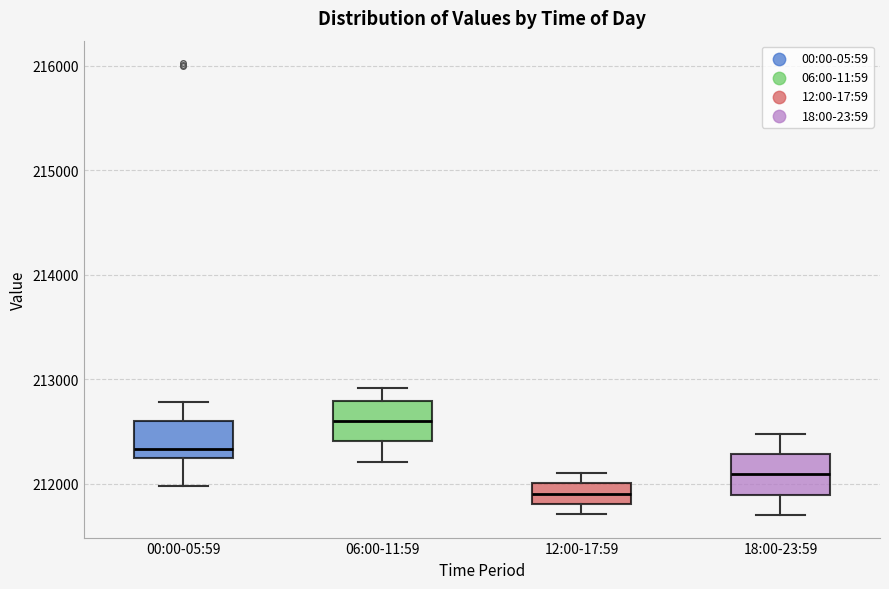

Reading left to right, read every box against the y-axis: the position of its median line, the range the box covers, and the ends of its whiskers. The values are not printed on the chart, so give them approximately, as read against the axis.

00:00-05:59: median 212300, box 212200 to 212600, whiskers 212000 to 212800
06:00-11:59: median 212600, box 212400 to 212800, whiskers 212200 to 212900
12:00-17:59: median 211900, box 211800 to 212000, whiskers 211700 to 212100
18:00-23:59: median 212100, box 211900 to 212300, whiskers 211700 to 212500